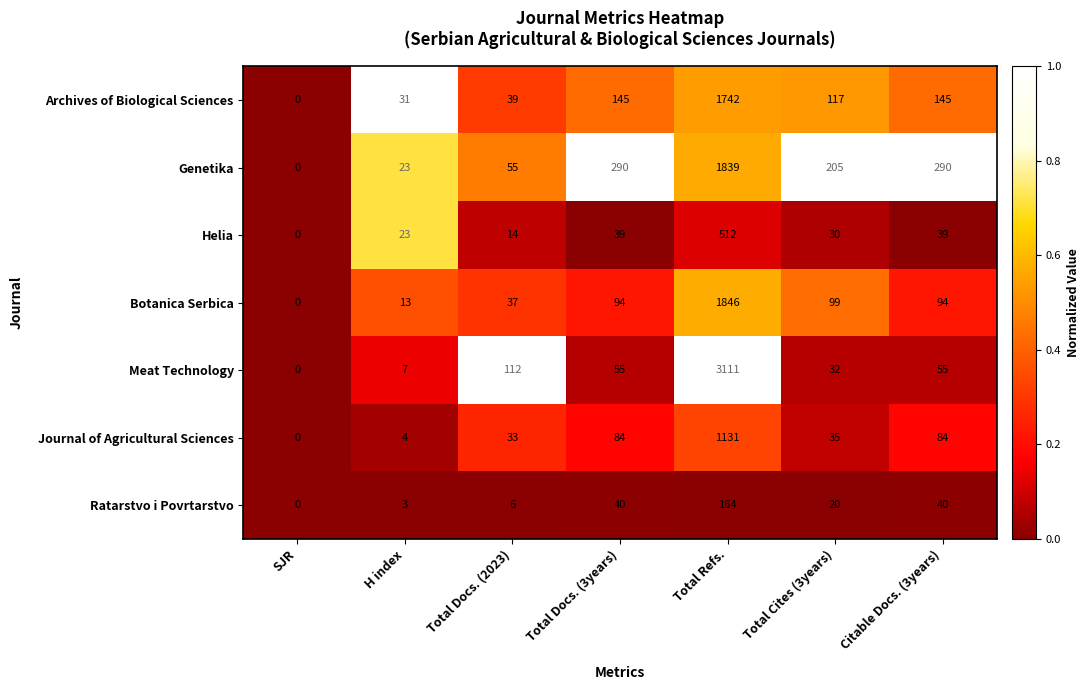

What is the difference between the second highest and second lowest values in the Ratarstvo i Povrtarstvo series?

37